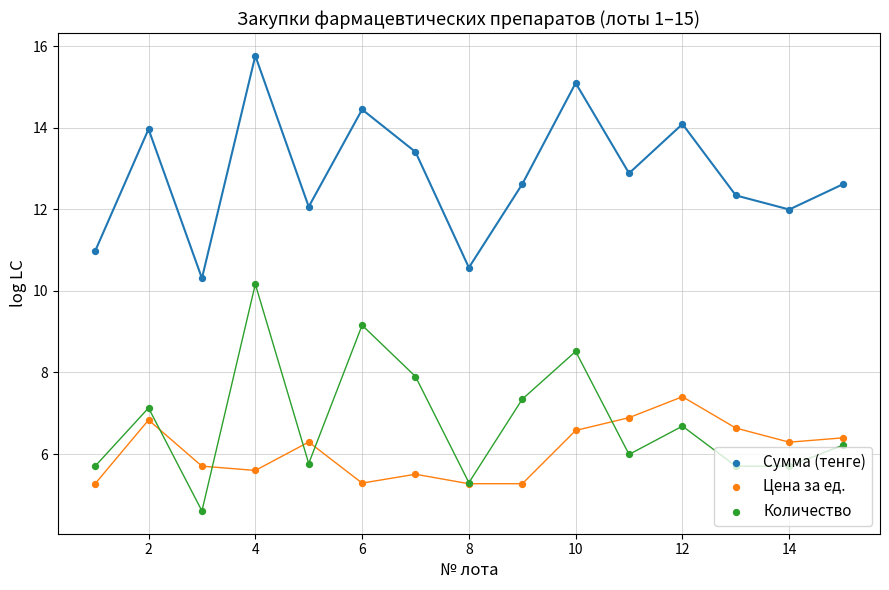

Which series reaches the minimum Y coordinate?

Количество